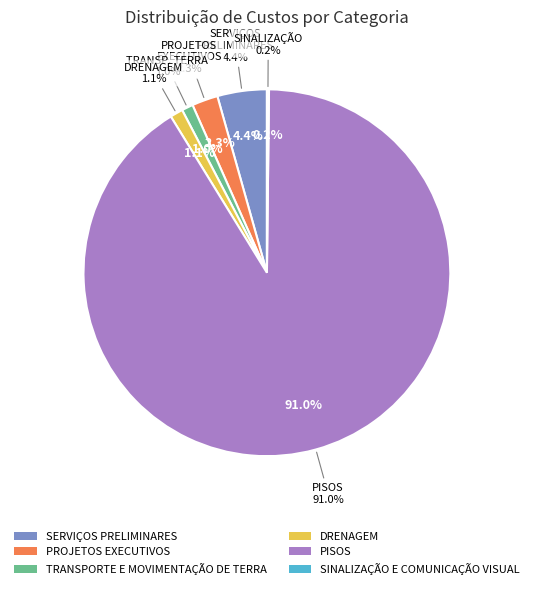

To the nearest percent, what is the difference between the SERVIÇOS PRELIMINARES and DRENAGEM slice percentages?

3%